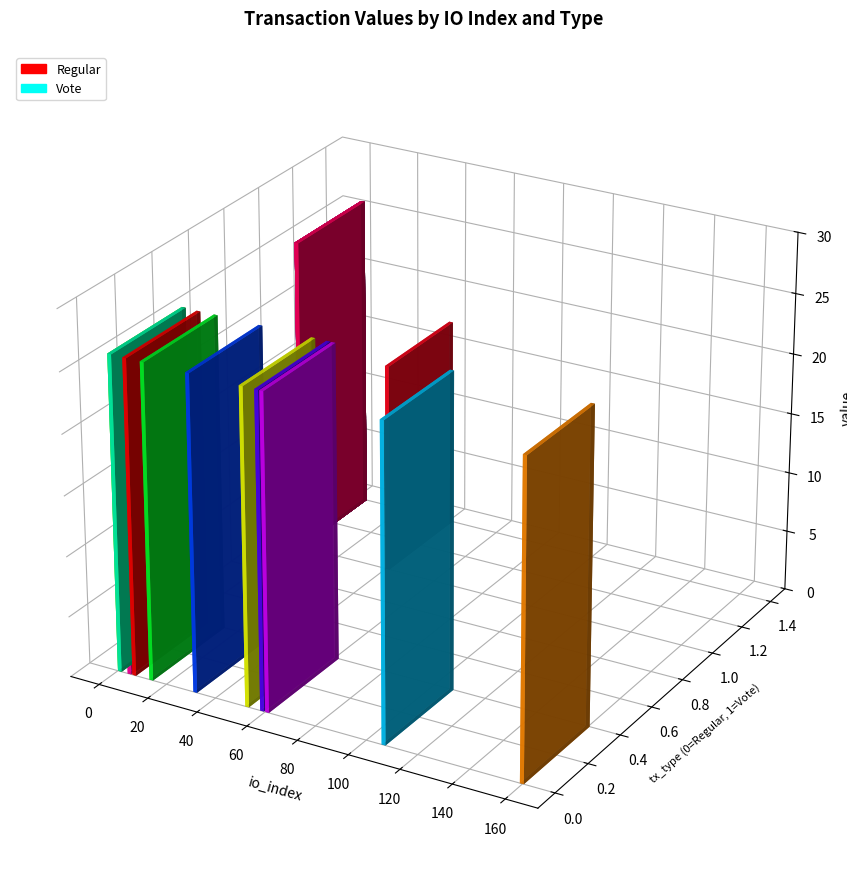

At which label does Regular first exceed 26?

6